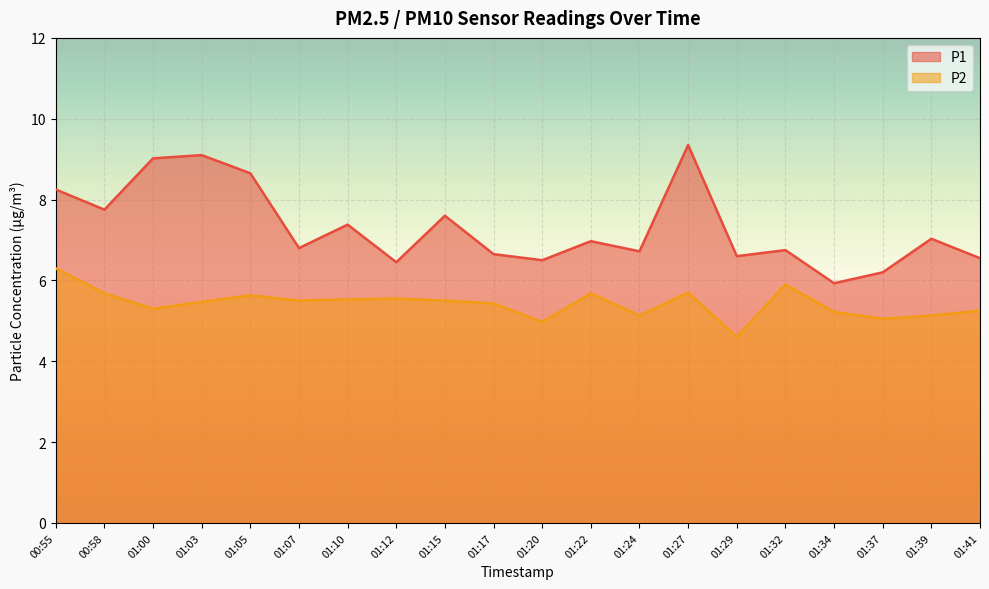

Which category has the lowest value in the P2 series?

01:29